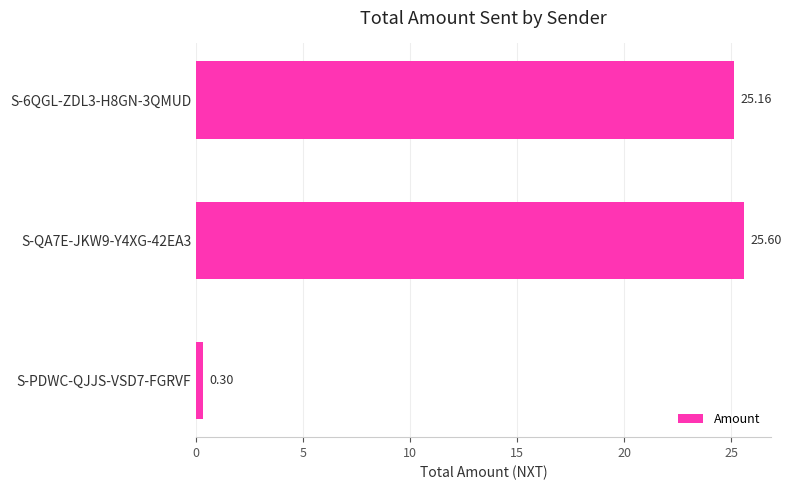

Rank the categories by value from lowest to highest.

S-PDWC-QJJS-VSD7-FGRVF, S-6QGL-ZDL3-H8GN-3QMUD, S-QA7E-JKW9-Y4XG-42EA3